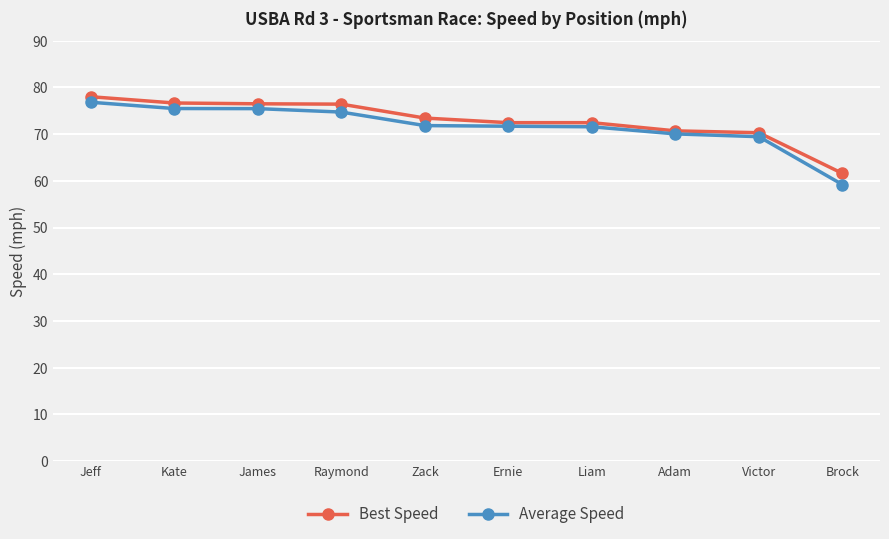

Which category has the lowest value in the Average Speed series?

Brock